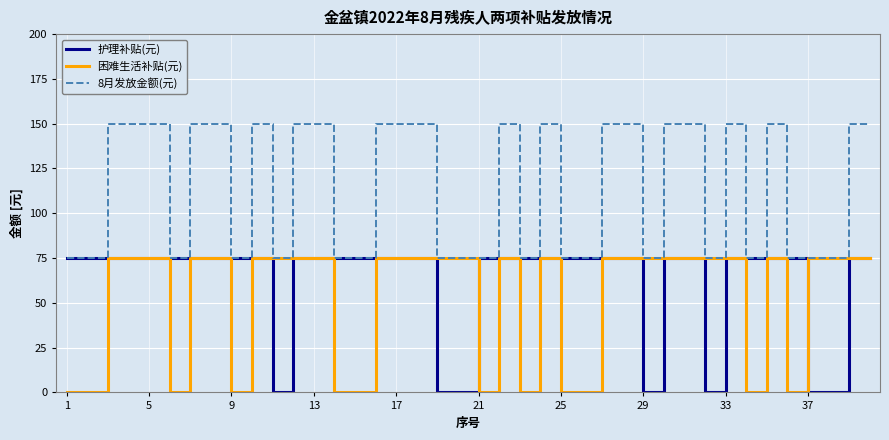

Does the chart display data point markers on the line(s)?

No